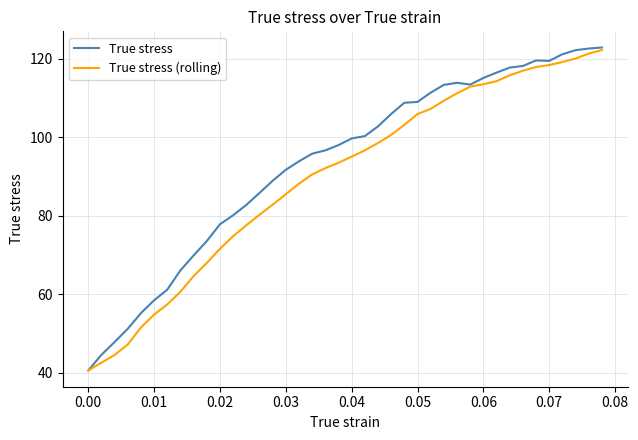

List the series in order of their overall mean, lowest first.

True stress (rolling), True stress